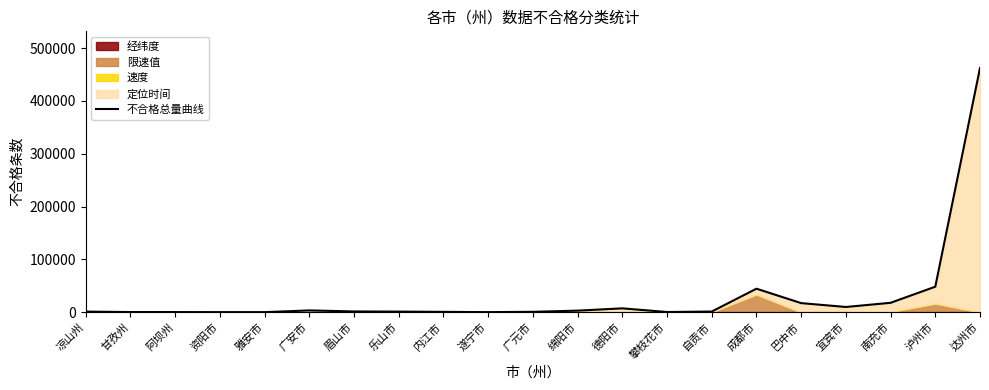

How many interior local valleys (lower than both neighbors) does the data have?

4